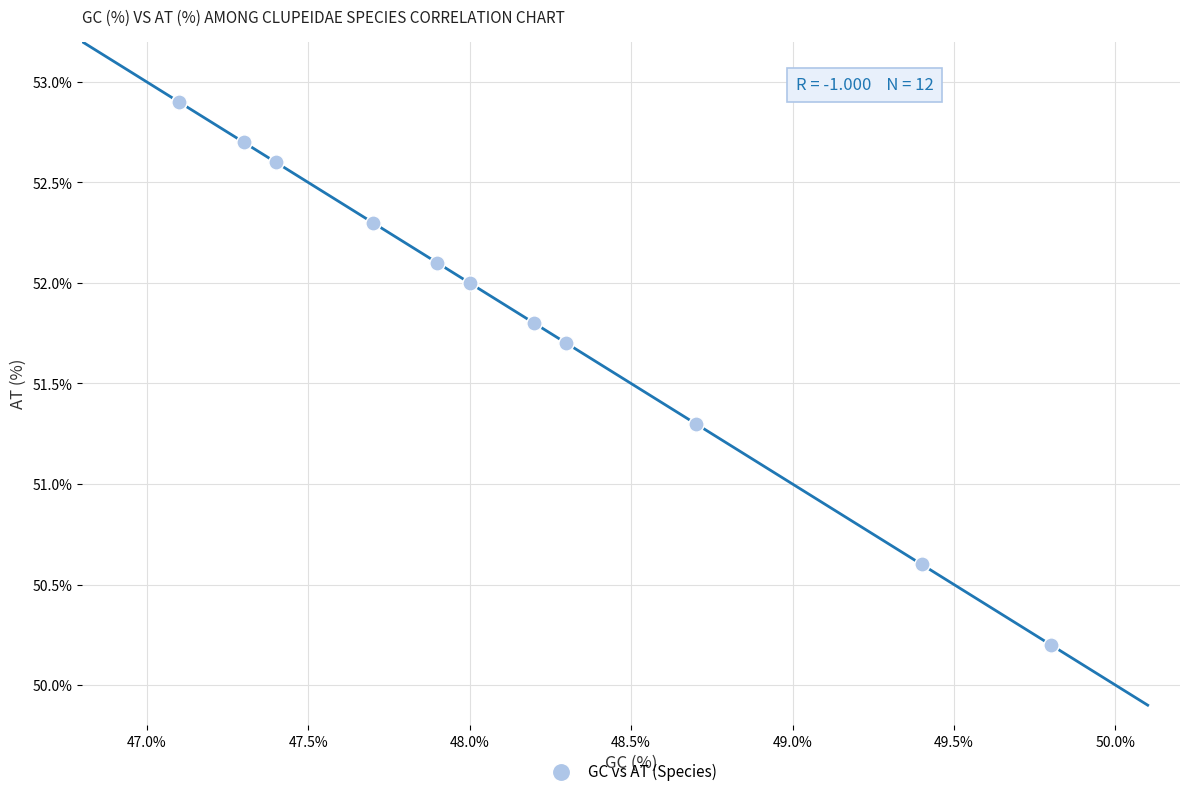

What Y value in the scatter plot is closest to 51?

51.3